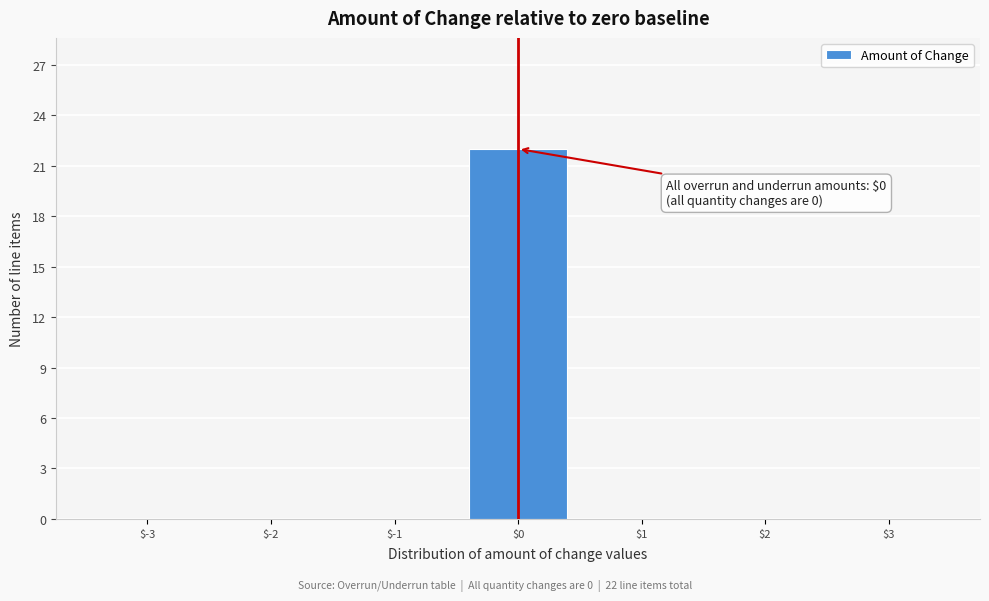

At which category does the chart reach its peak across all series?

$0